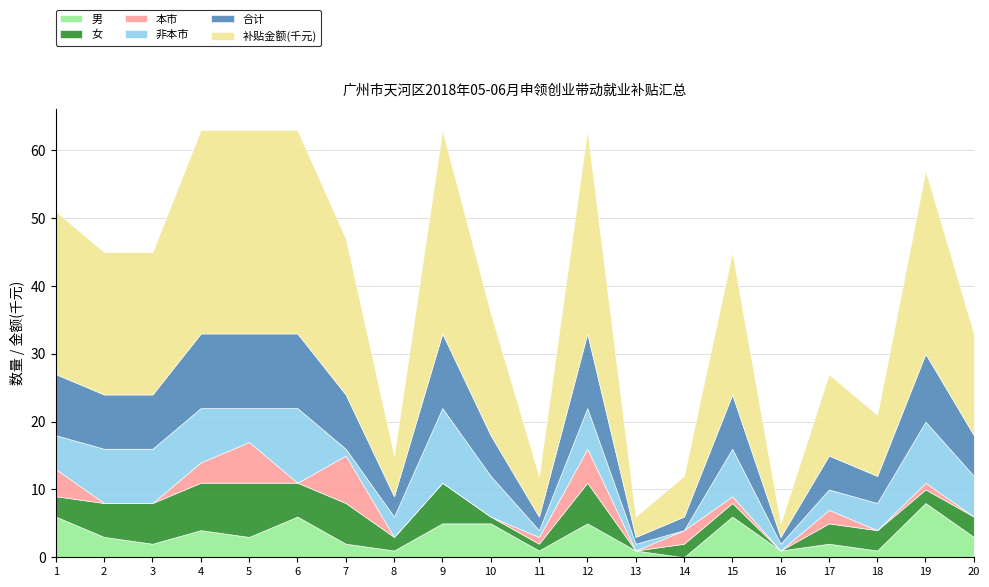

The value of 男 at 15 is 10. True or false?

False